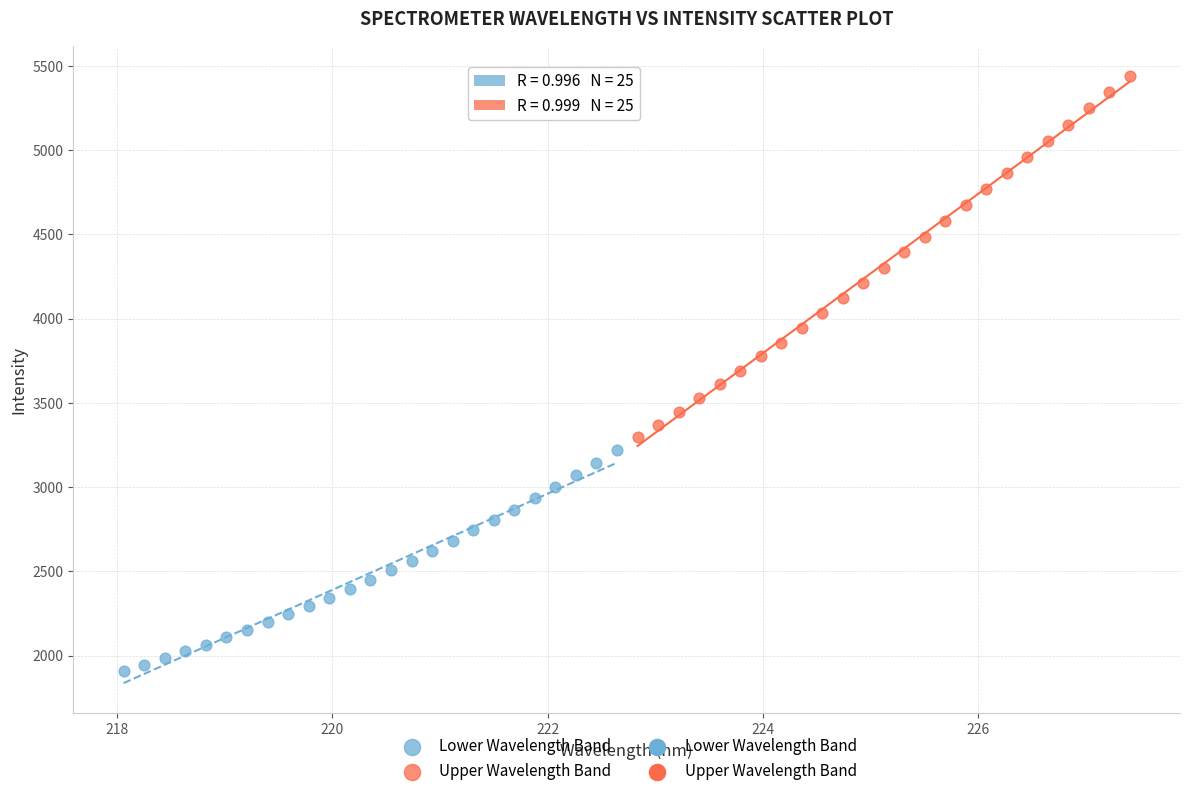

Which series reaches the minimum Y coordinate?

Lower Wavelength Band